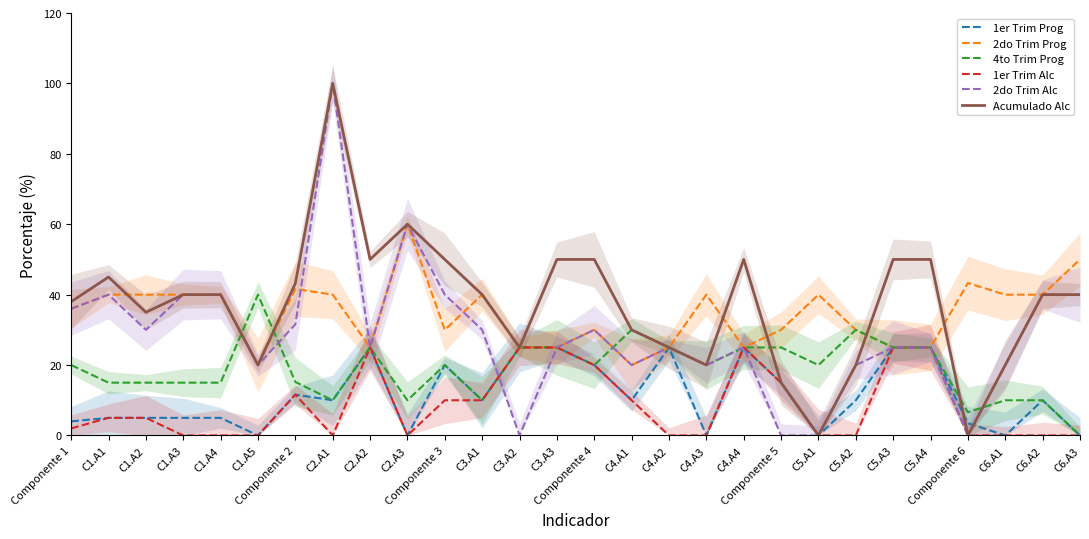

After their last crossing, which series has the higher values: 2do Trim Prog or 2do Trim Alc?

2do Trim Prog